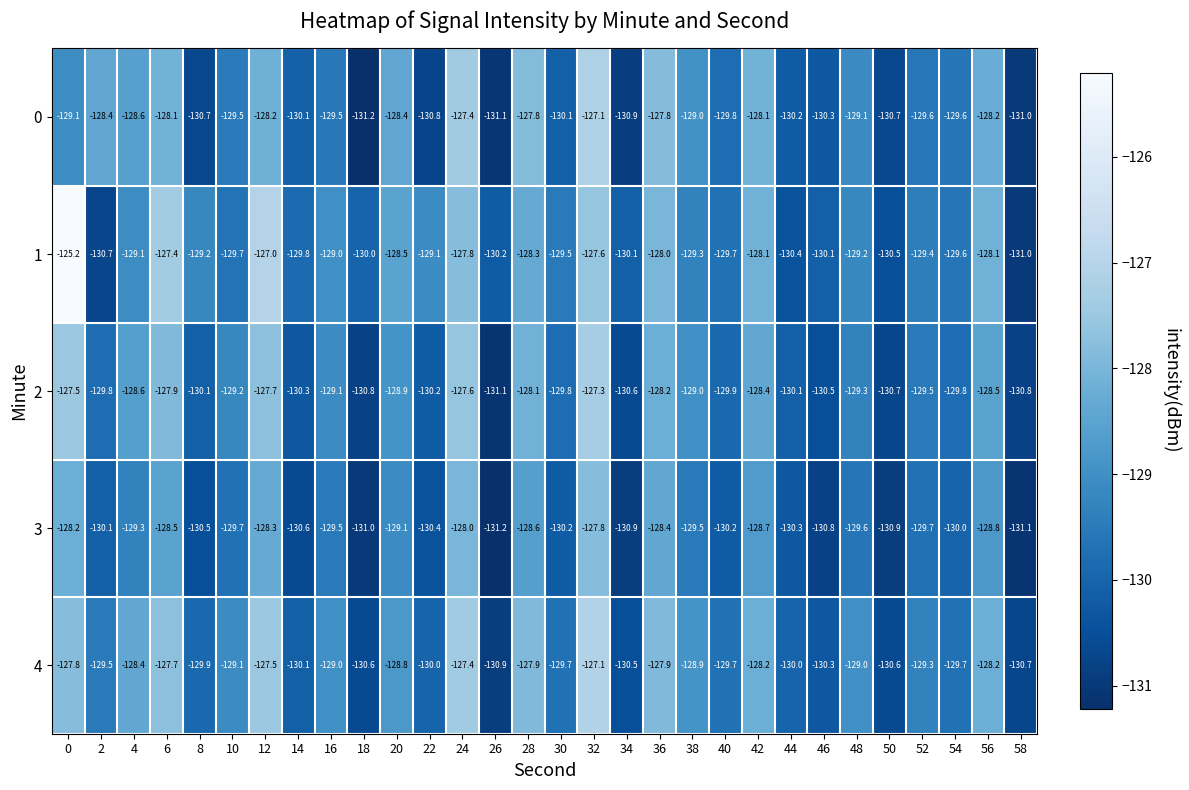

What is the total value across all series at 40?

-649.3